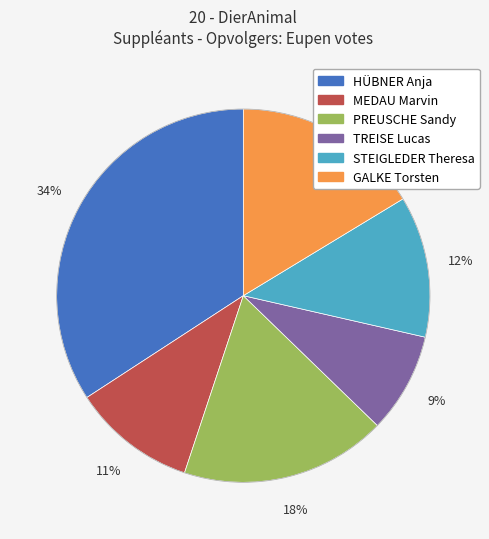

What percentage is the TREISE Lucas slice, to the nearest percent?

9%